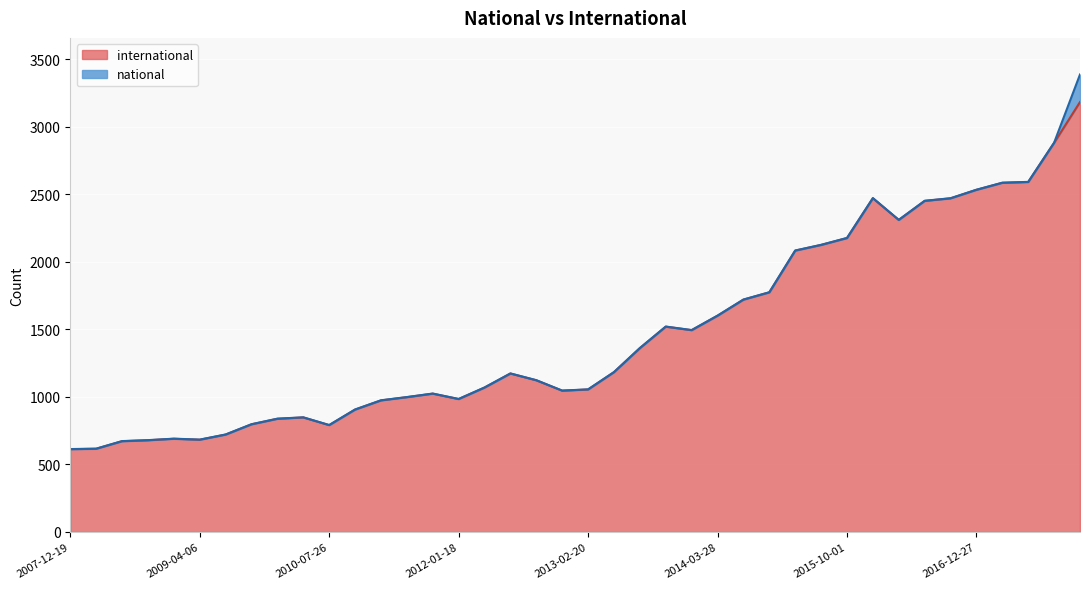

How many interior local valleys (lower than both neighbors) does the data have?

6